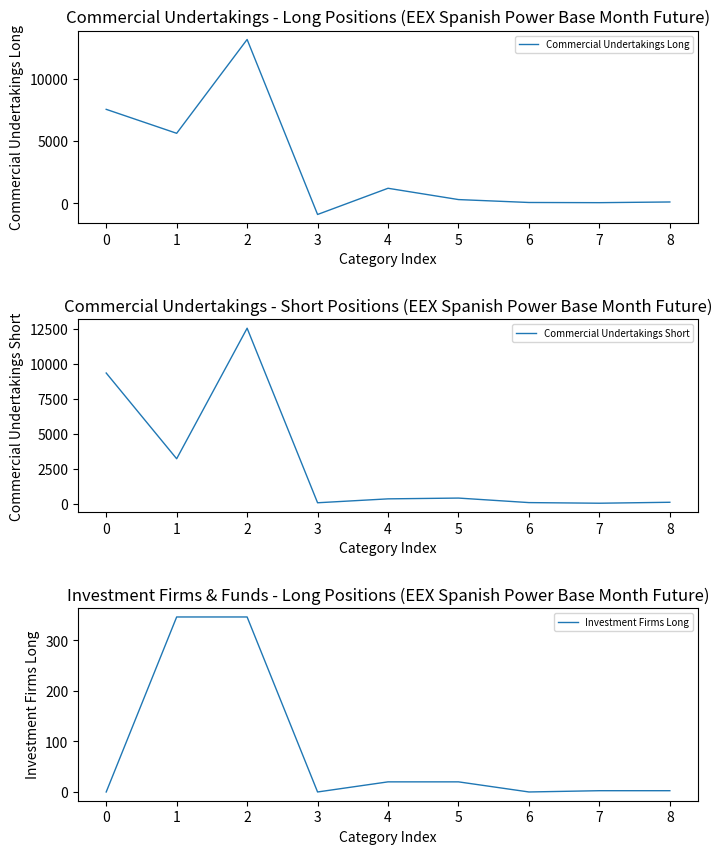

Reading left to right, what are all the values shown in this chart?

Commercial Undertakings Long: 7555.0	5625.9	13180.9	-910.0	1199.8	289.8	55.0	40.9	95.9
Commercial Undertakings Short: 9324.0	3200.0	12524.0	56.0	335.0	391.0	67.8	23.3	91.1
Investment Firms Long: 0.0	346.0	346.0	0.0	20.0	20.0	0.0	2.5	2.5